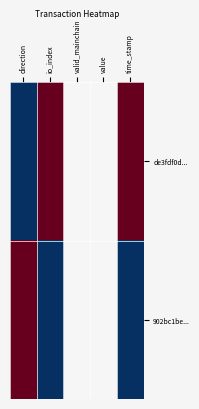

Which series has the largest total across all categories?

de3fdf0d...